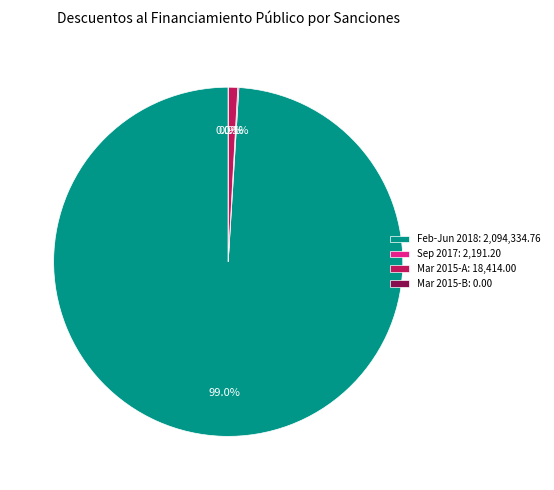

Is there a majority slice in this chart?

Yes